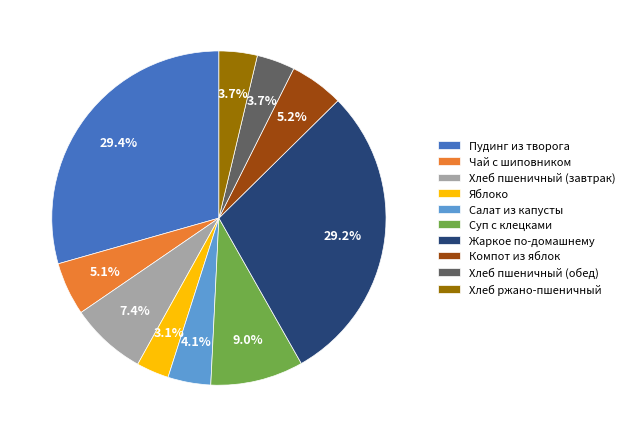

Is there any slice that represents more than half of the pie?

No